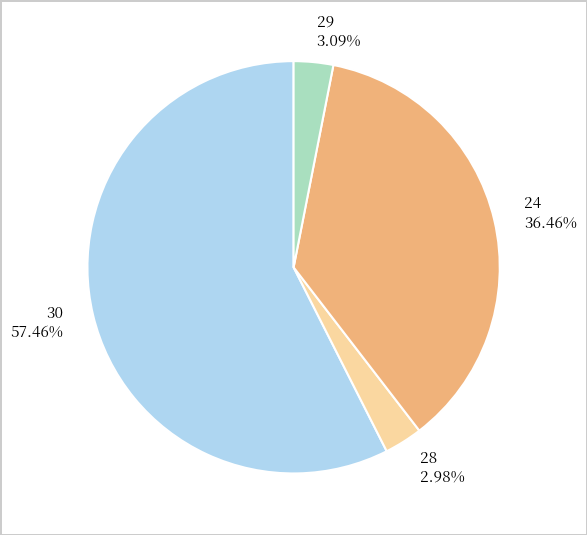

Is it true that 30 is 71% of the pie?

False